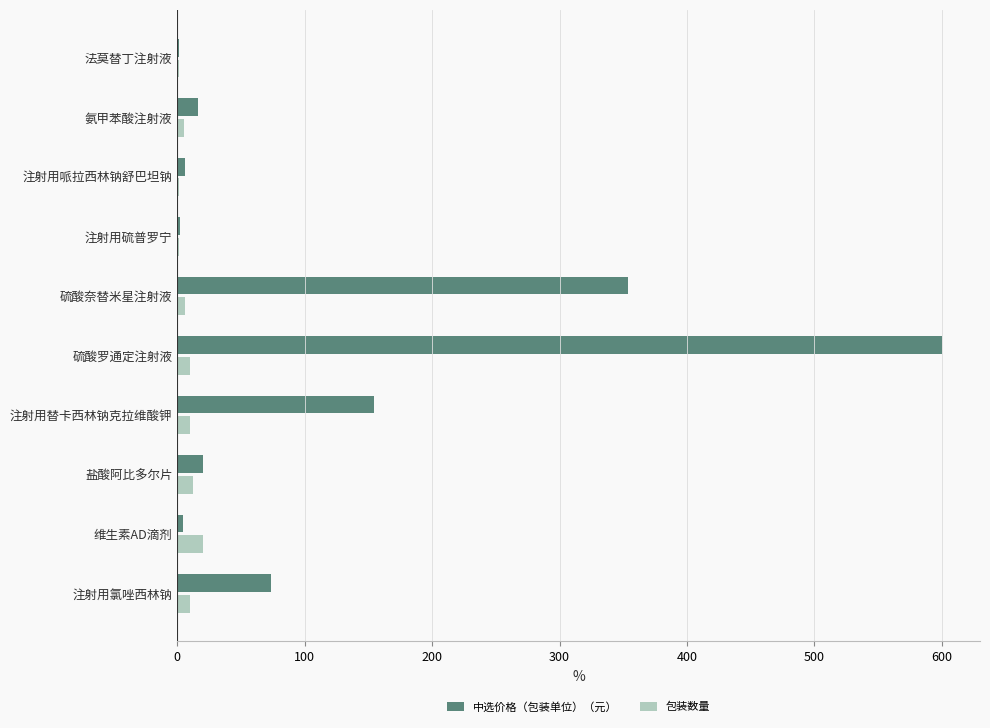

What is the highest value of the 中选价格（包装单位）（元） series?

600.0